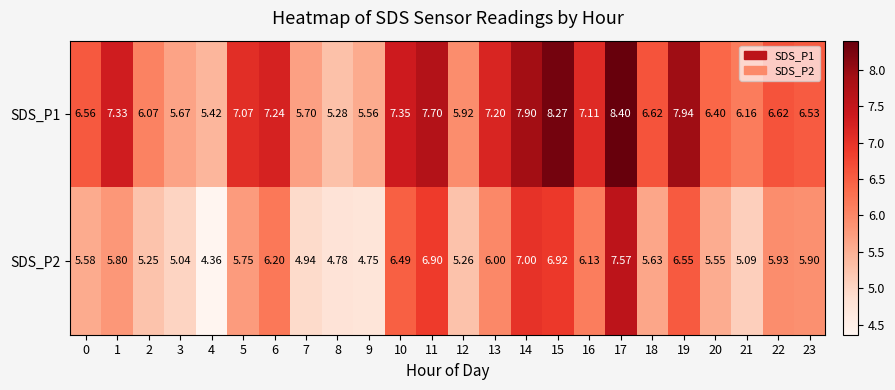

Which category has the lowest value across all series?

4